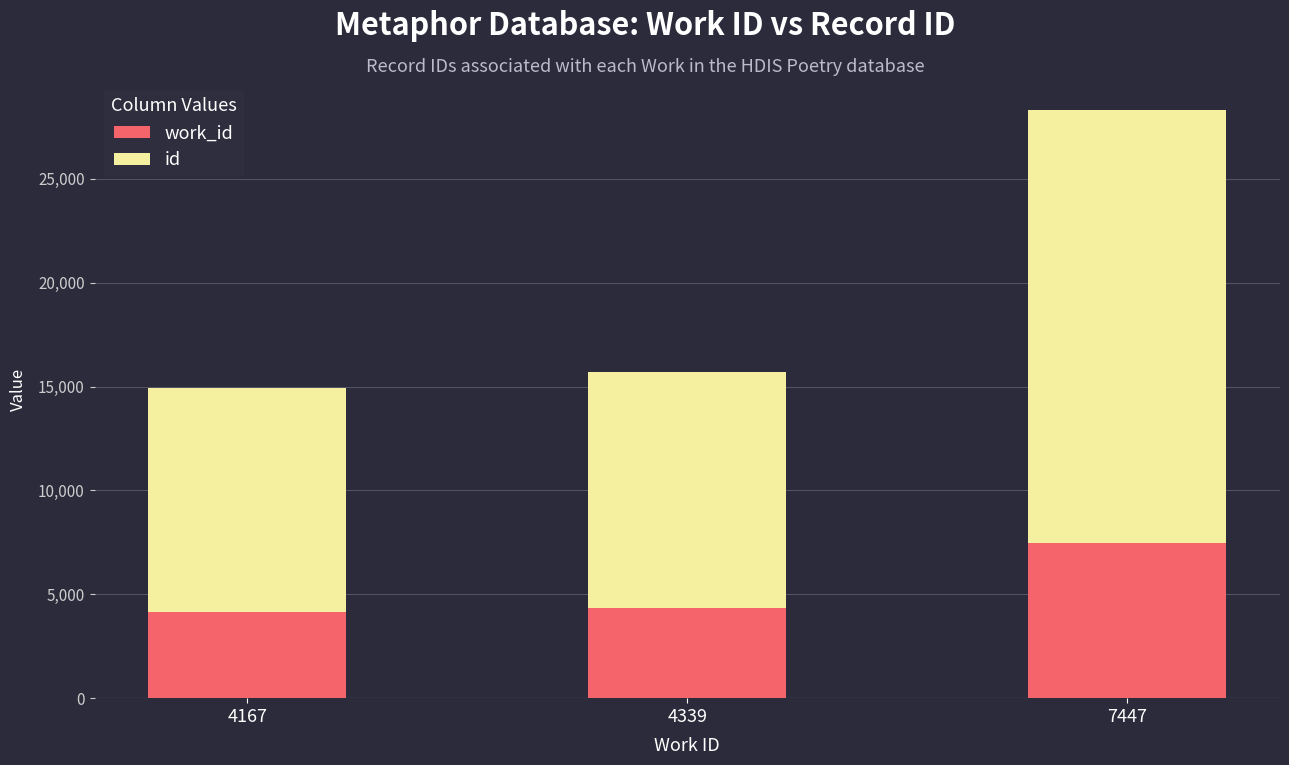

At which category is the sum across all series the highest?

7447